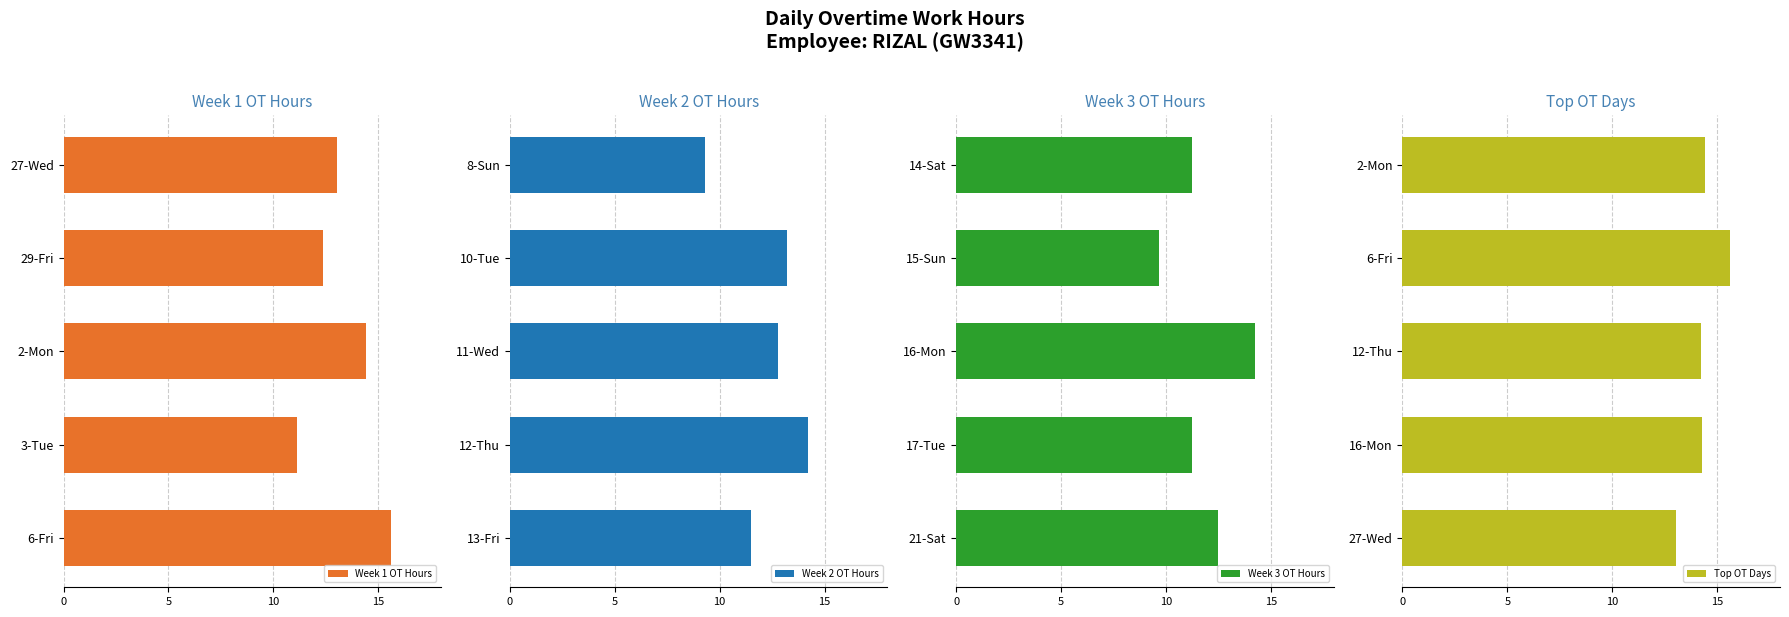

What is the difference between the Week 1 OT Hours values at 29-Fri and 3-Tue?

1.2